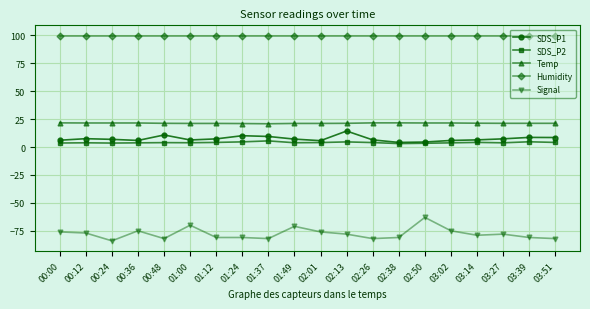

Is it true that Humidity equals 99.9 at 00:12?

True